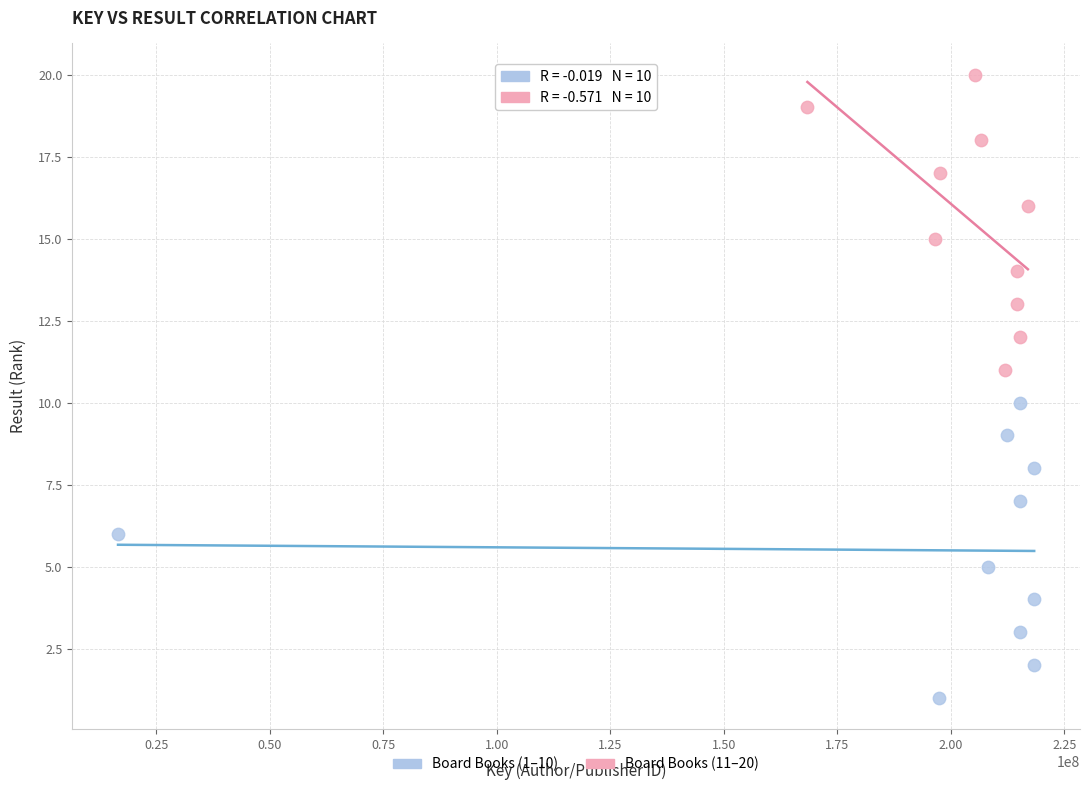

Which series reaches the maximum Y coordinate?

Board Books (11–20)